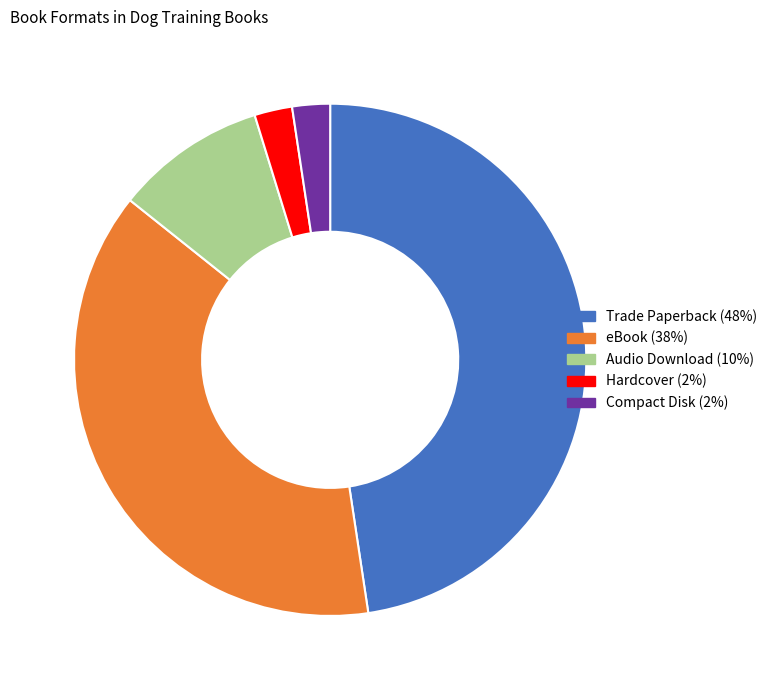

Between eBook and Audio Download, which is larger?

eBook